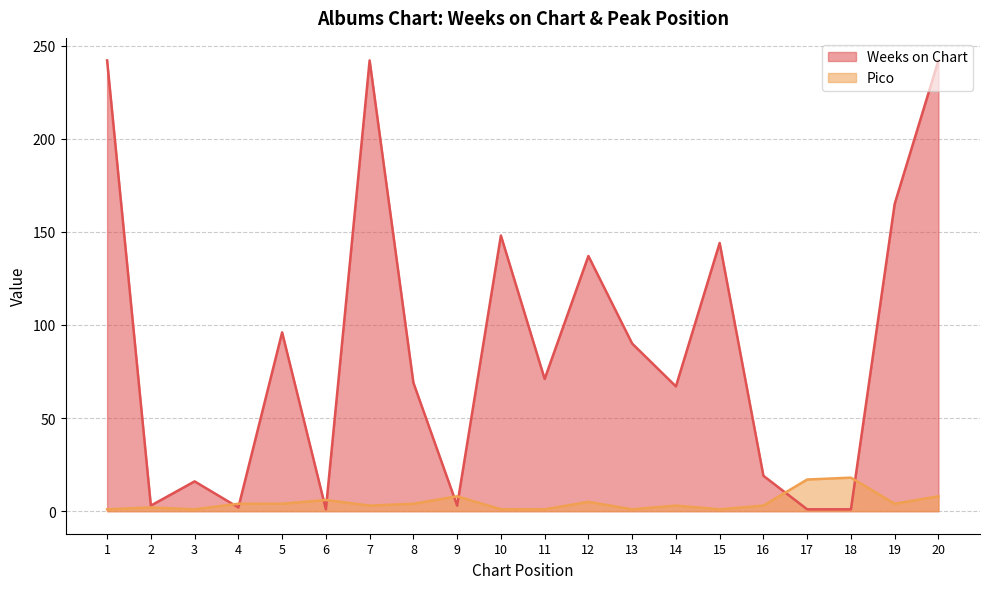

List the labels in order of Weeks on Chart value, smallest first.

6, 17, 18, 4, 2, 9, 3, 16, 14, 8, 11, 13, 5, 12, 15, 10, 19, 1, 7, 20